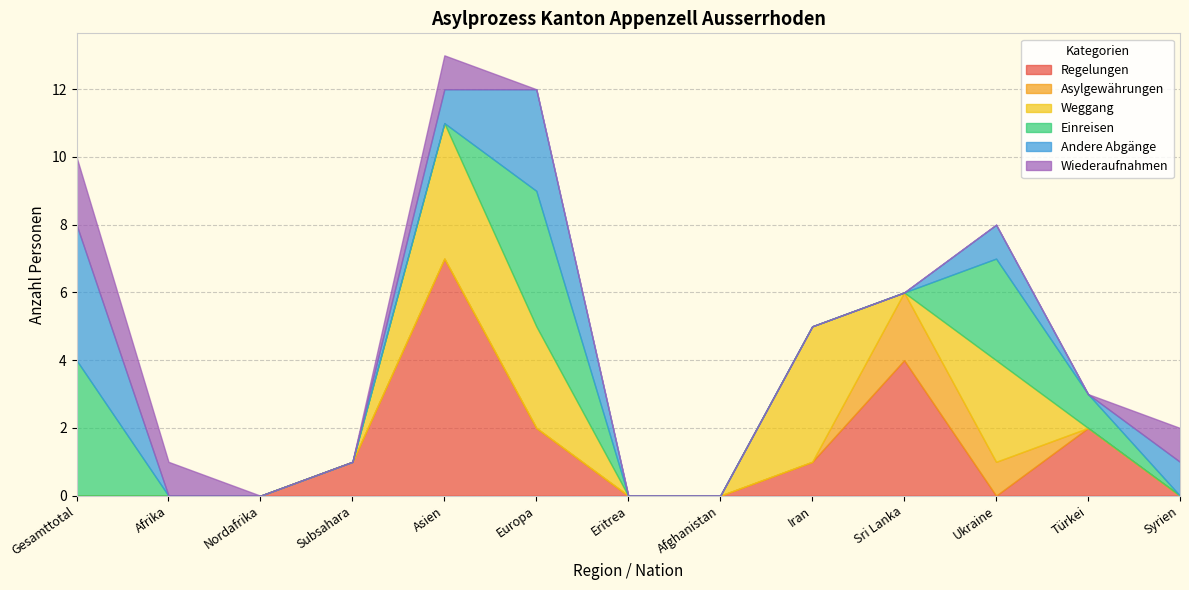

Reading left to right, extract all data points from this chart.

Regelungen: 0	0	0	1	7	2	0	0	1	4	0	2	0
Asylgewährungen: 0	0	0	0	0	0	0	0	0	2	1	0	0
Weggang: 0	0	0	0	4	3	0	0	4	0	3	0	0
Einreisen: 4	0	0	0	0	4	0	0	0	0	3	1	0
Andere Abgänge: 4	0	0	0	1	3	0	0	0	0	1	0	1
Wiederaufnahmen: 2	1	0	0	1	0	0	0	0	0	0	0	1